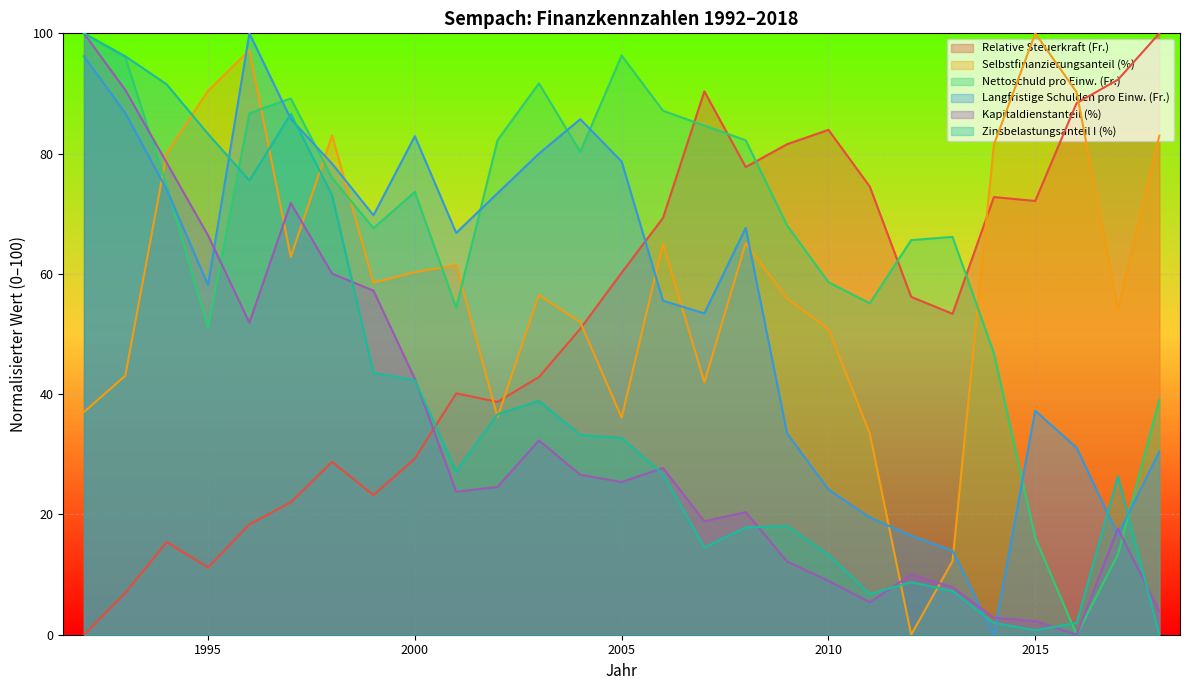

True or false: Relative Steuerkraft (Fr.) has a value of 77.8 at 2008.

True